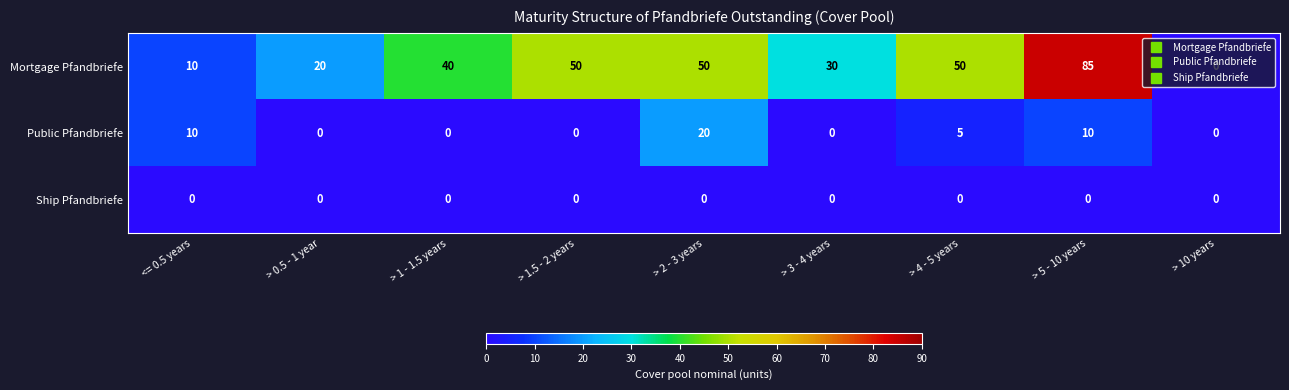

What is the spread (max minus min) of values at > 4 - 5 years?

50